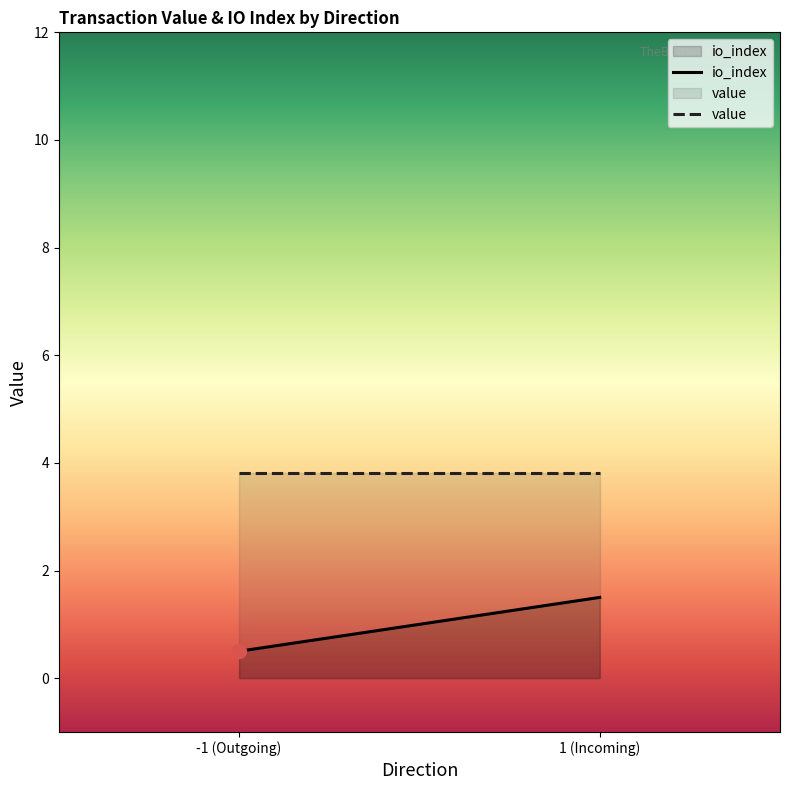

True or false: io_index has a value of 1.5 at 1 (Incoming).

True